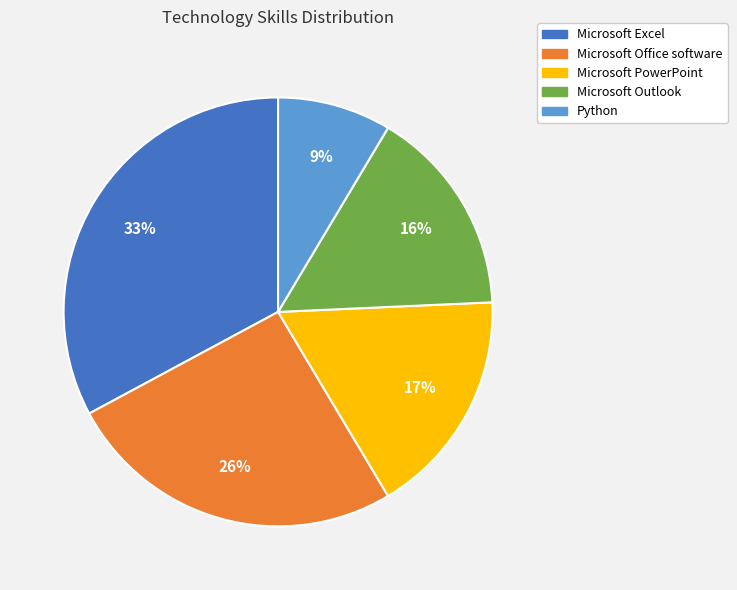

Which slice is the smallest?

Python